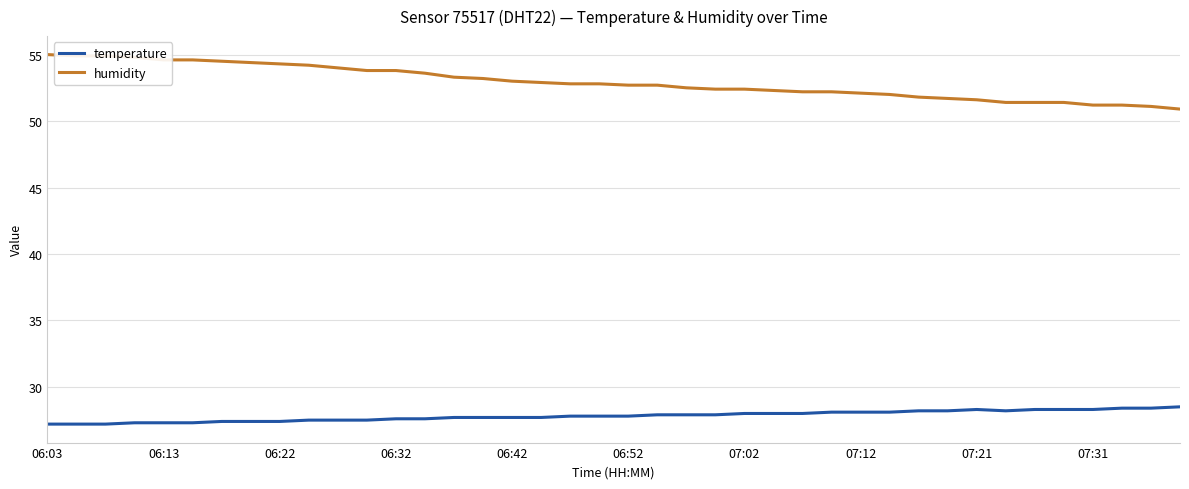

Rank the series by their average value, from highest to lowest.

humidity, temperature